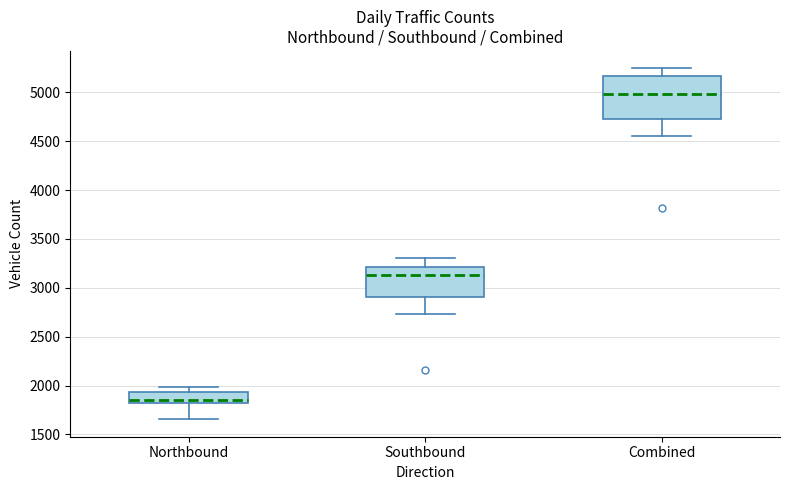

Where does the lower whisker of the box for Northbound end on the y-axis? The values are not printed on the chart, so give them approximately, as read against the axis.

1650